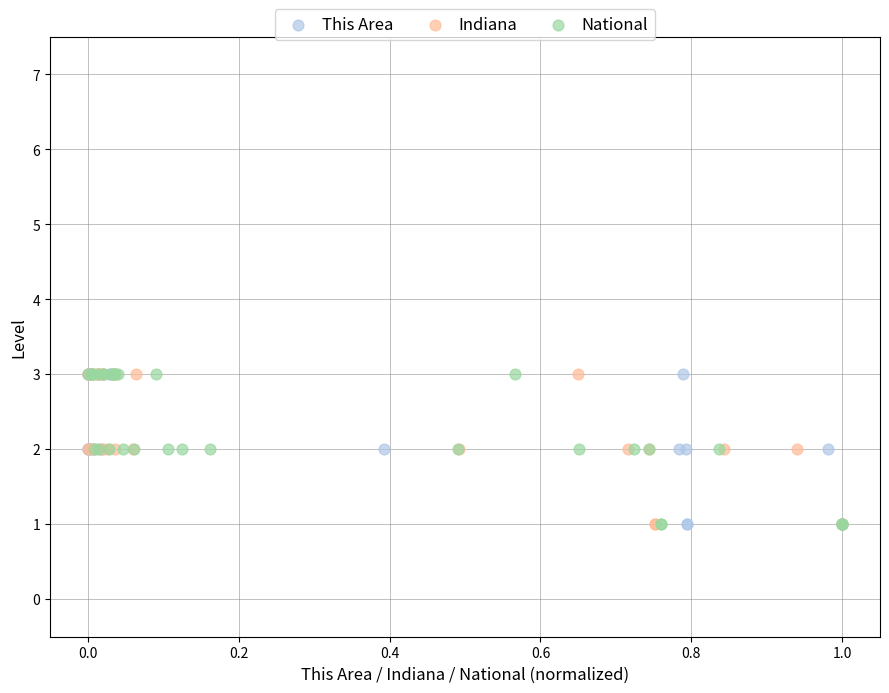

What are all the series names shown in the legend?

This Area, Indiana, National